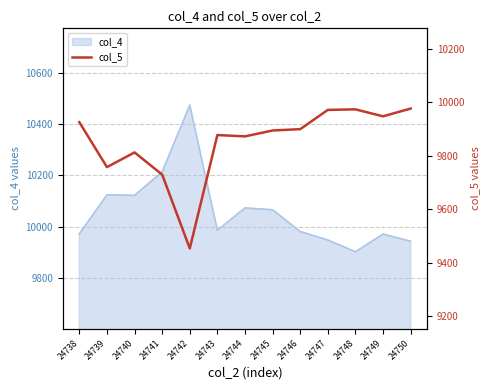

What is the smallest value displayed?

9453